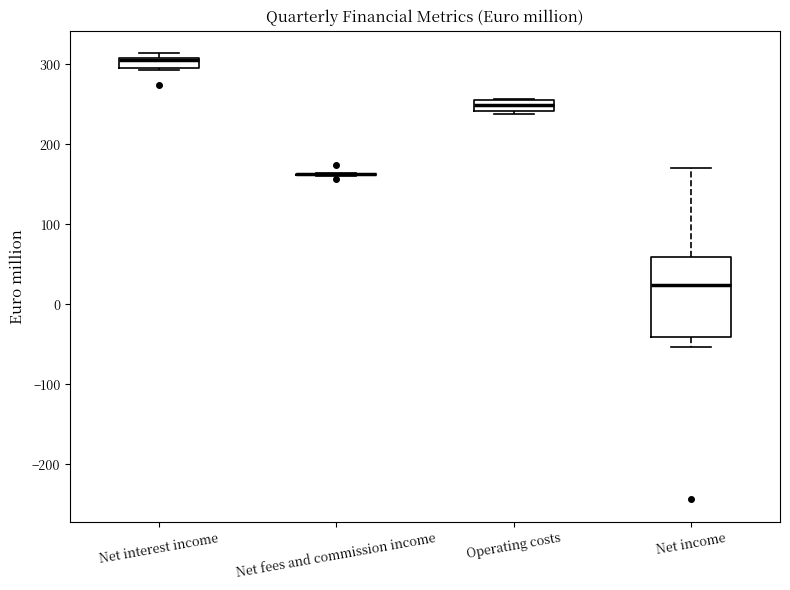

Comparing the boxes themselves (not the whiskers), which one is the tallest?

Net income